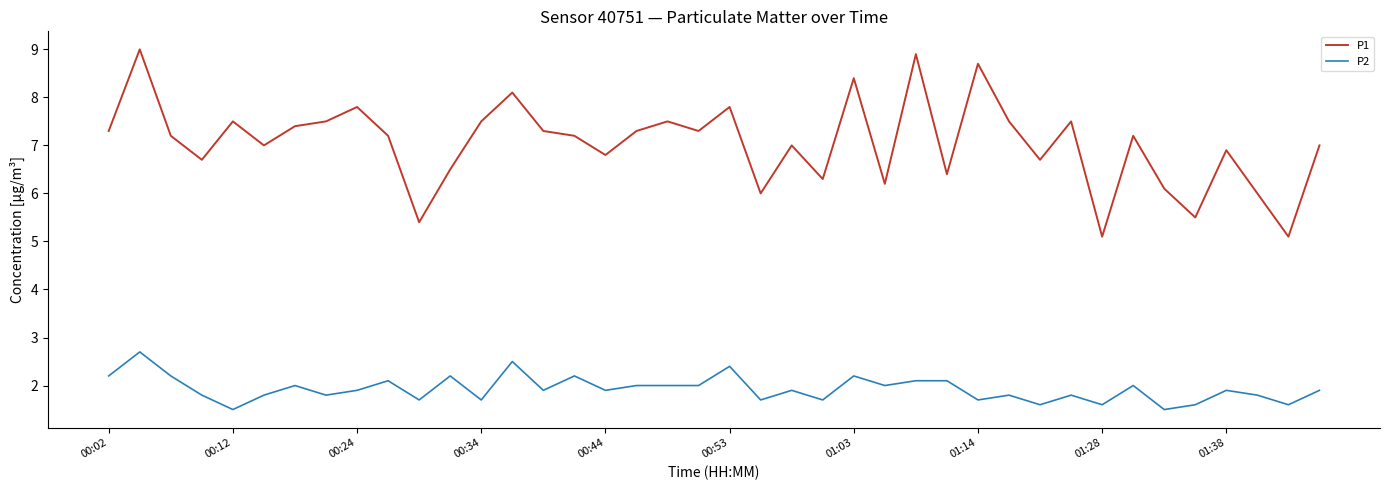

Is this an area chart (filled region under the line)?

No